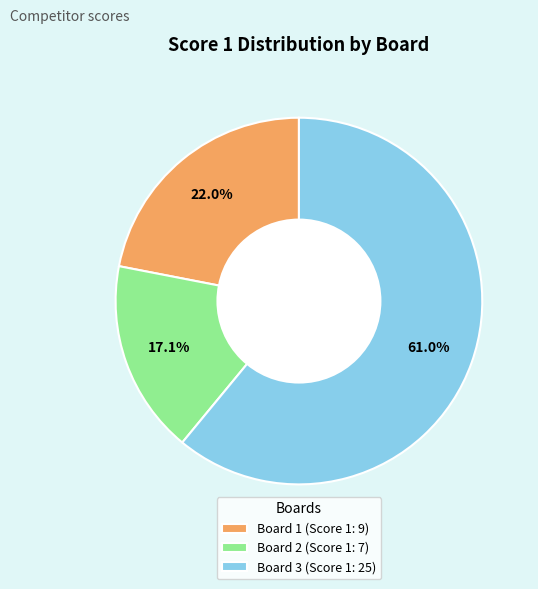

Which slice is the smallest?

Board 2